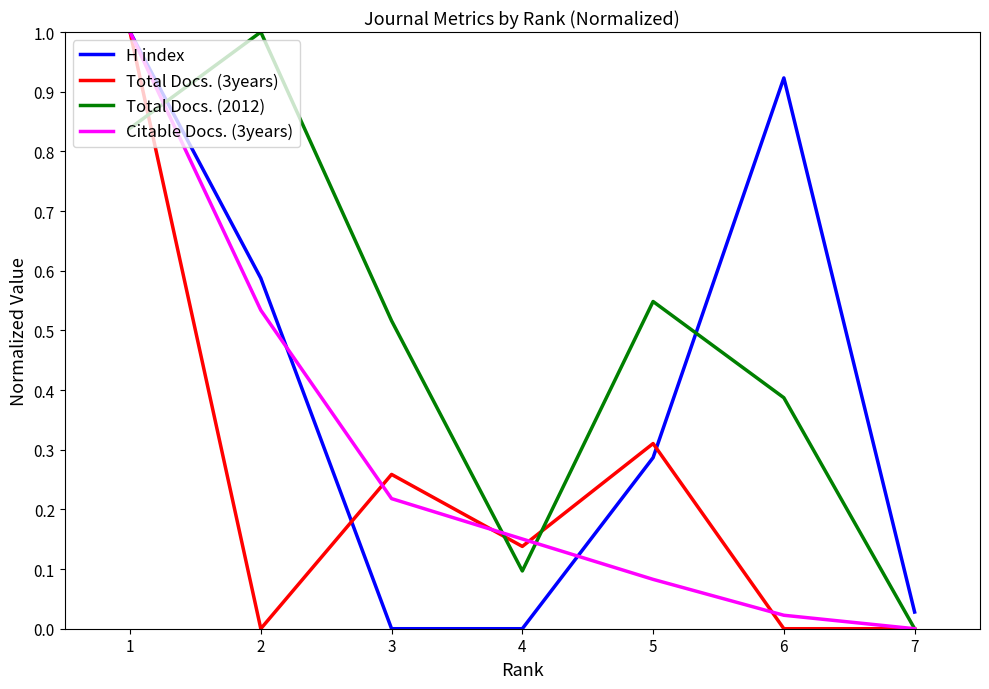

Where do Citable Docs. (3years) and Total Docs. (2012) first cross each other?

1 and 2